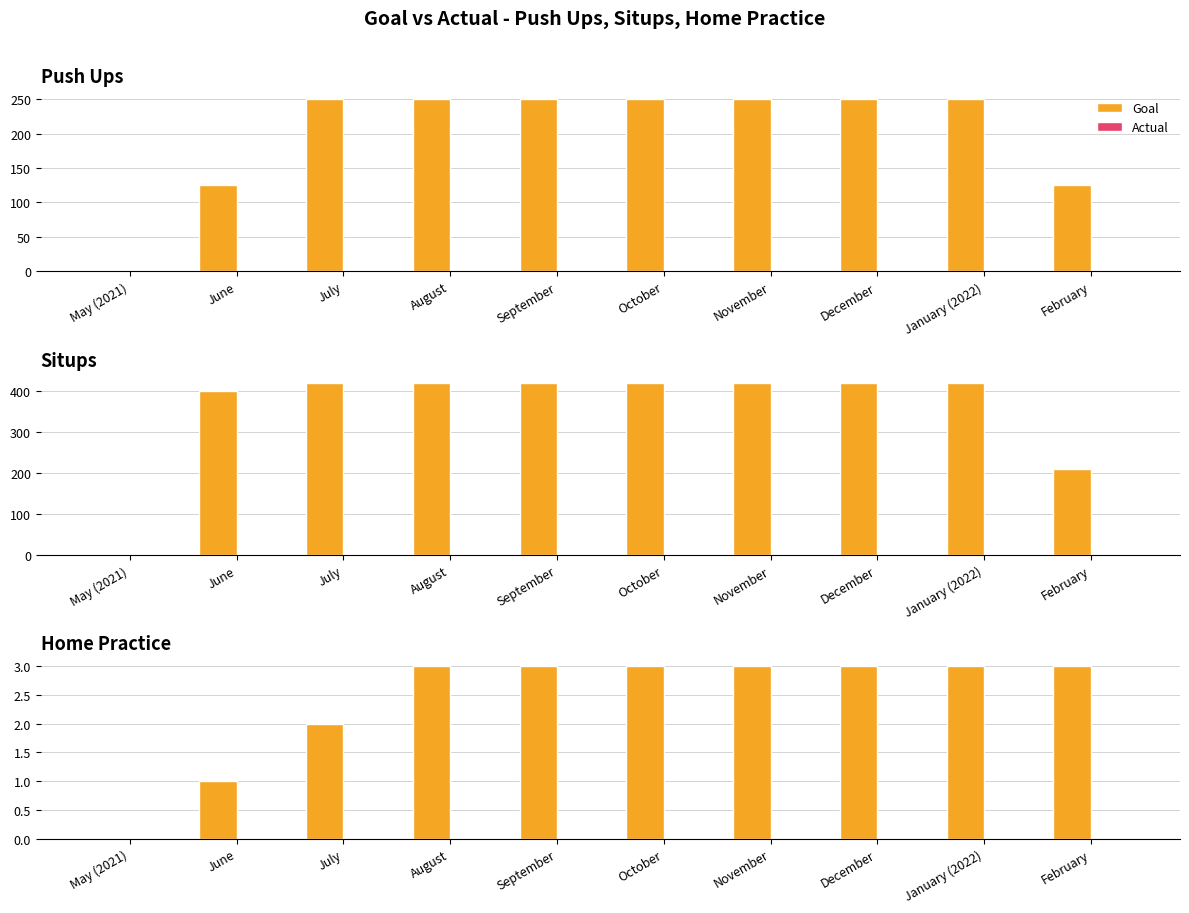

What is the label of the 6th bar from the left?

October